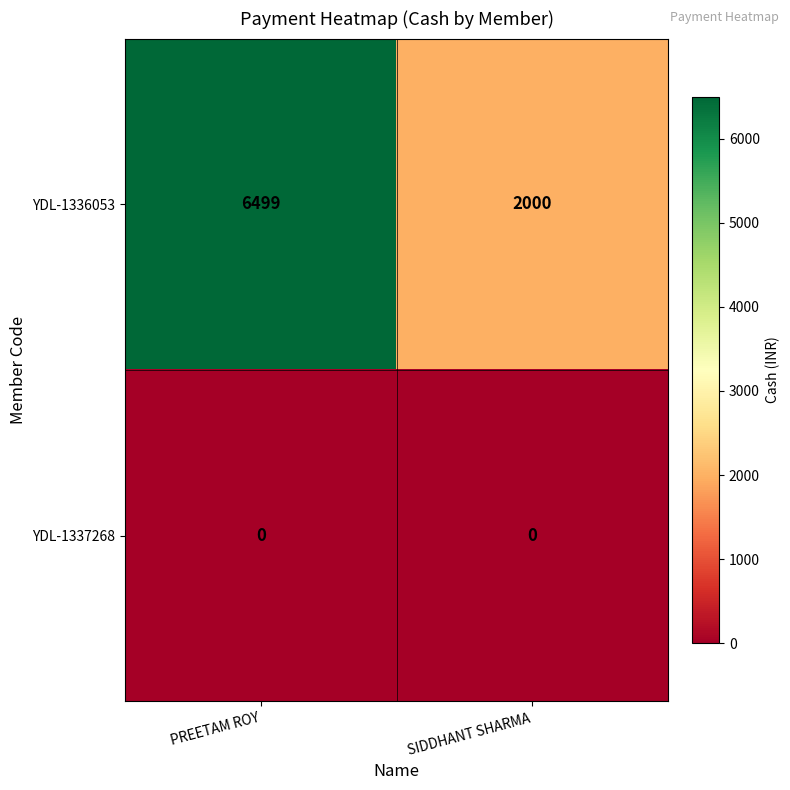

Read the YDL-1336053 value at PREETAM ROY.

6499